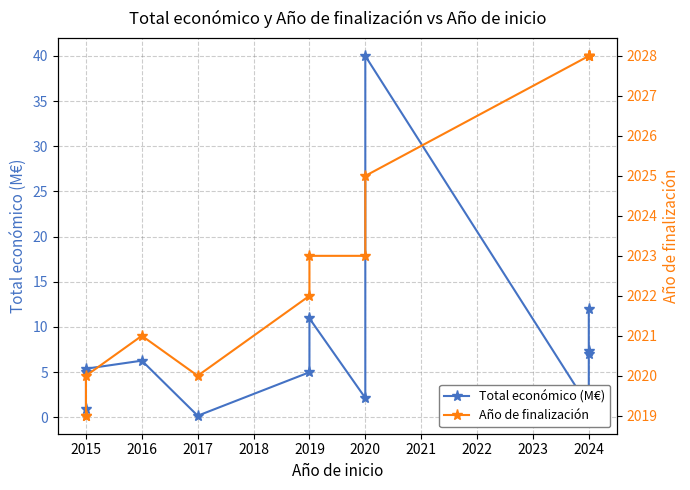

In Total económico (M€), how many points are higher than both neighbors (excluding endpoints)?

3